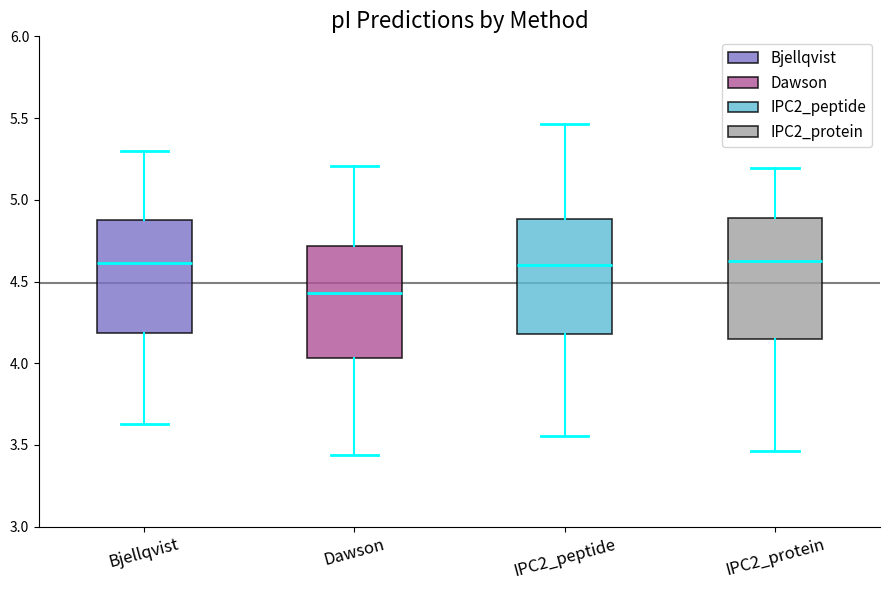

Where is the upper edge of the box for Dawson on the y-axis? The values are not printed on the chart, so give them approximately, as read against the axis.

4.70